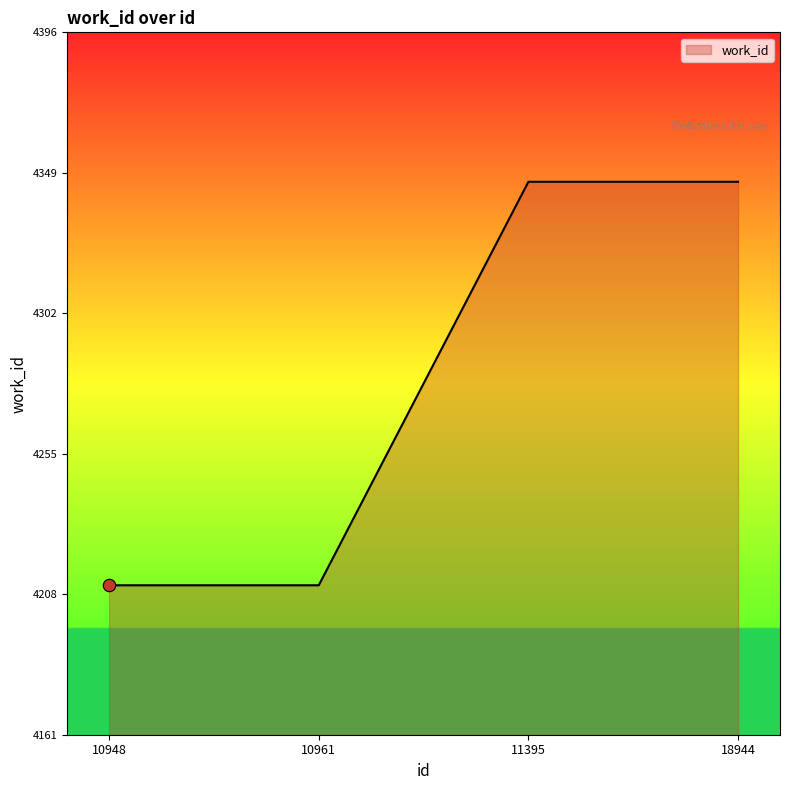

What is the change in value from 10948 to 11395?

+135